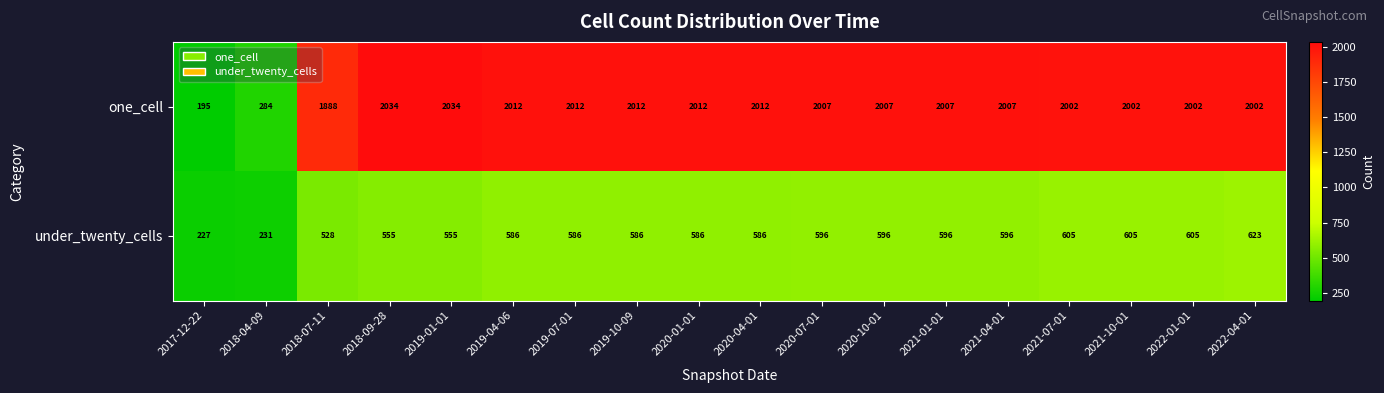

What is the sum of the one_cell values at 2020-04-01 and 2020-10-01?

4019